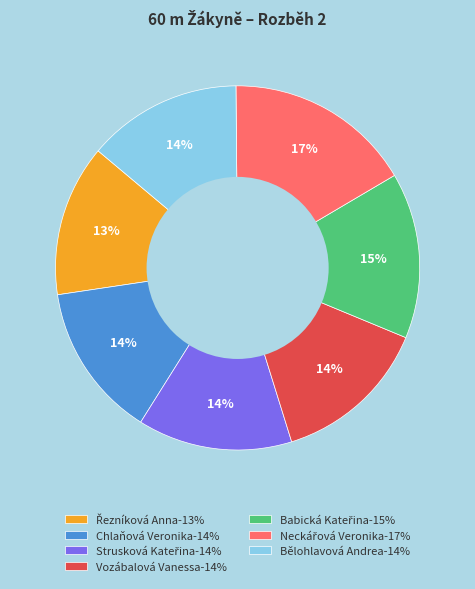

True or false: Chlaňová Veronika-14% accounts for 19% of the total.

False